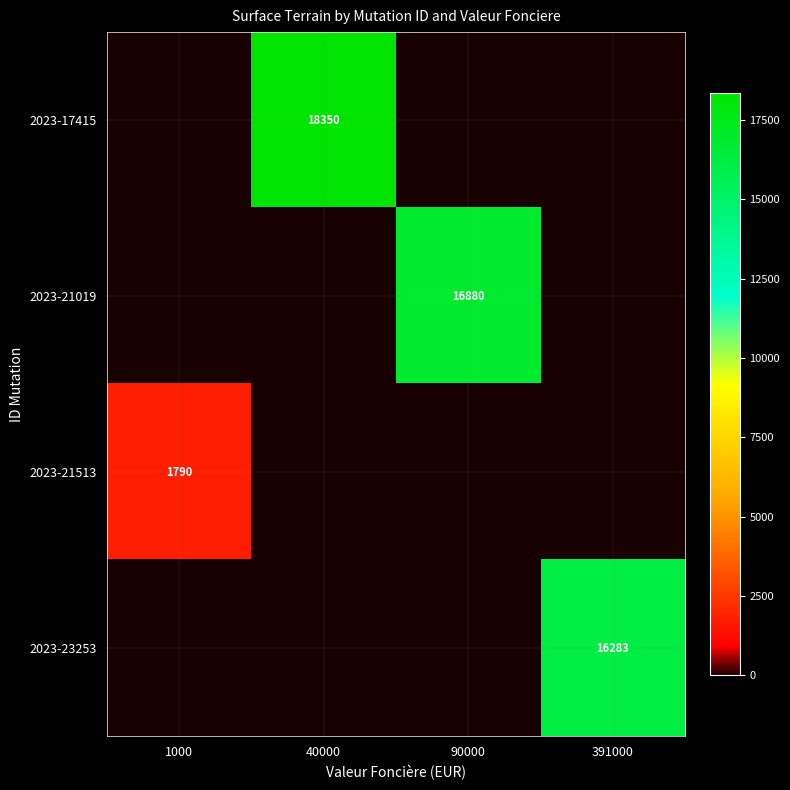

Which category has the lowest value across all series?

1000